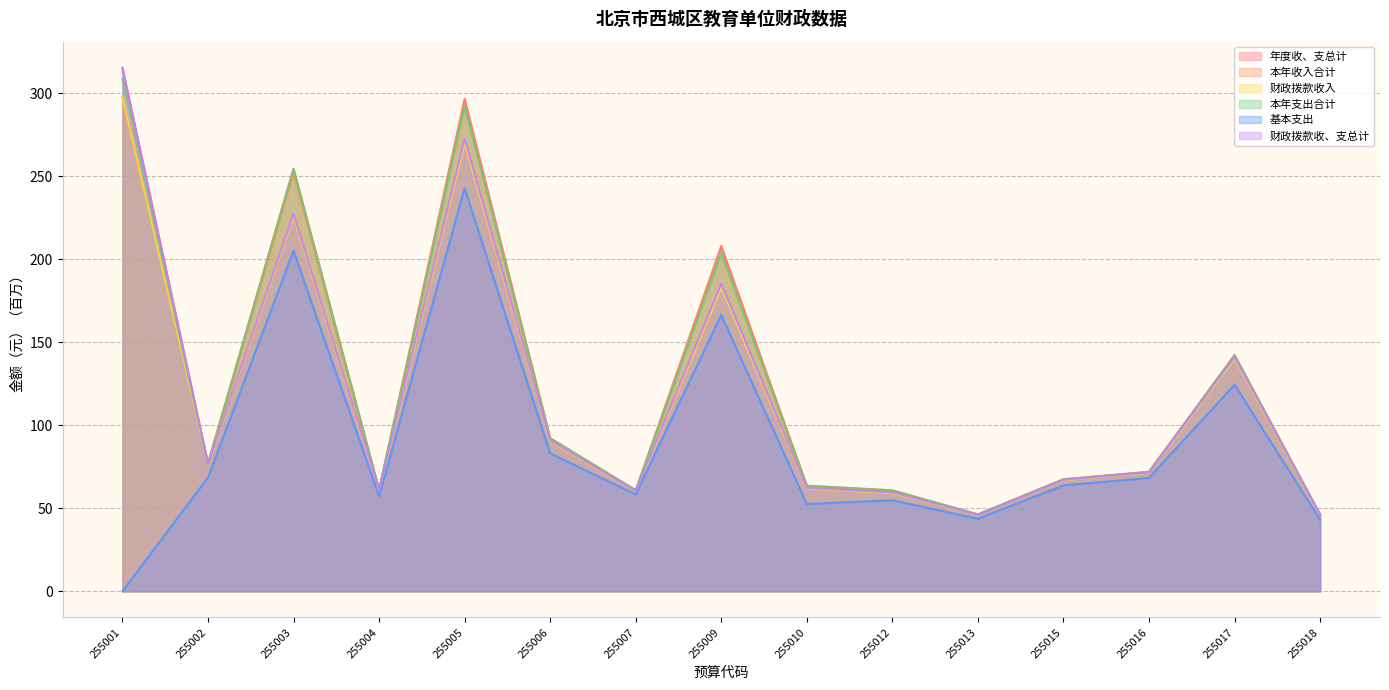

Rank the series by their maximum value, from lowest to highest.

基本支出, 本年收入合计, 财政拨款收入, 本年支出合计, 年度收、支总计, 财政拨款收、支总计